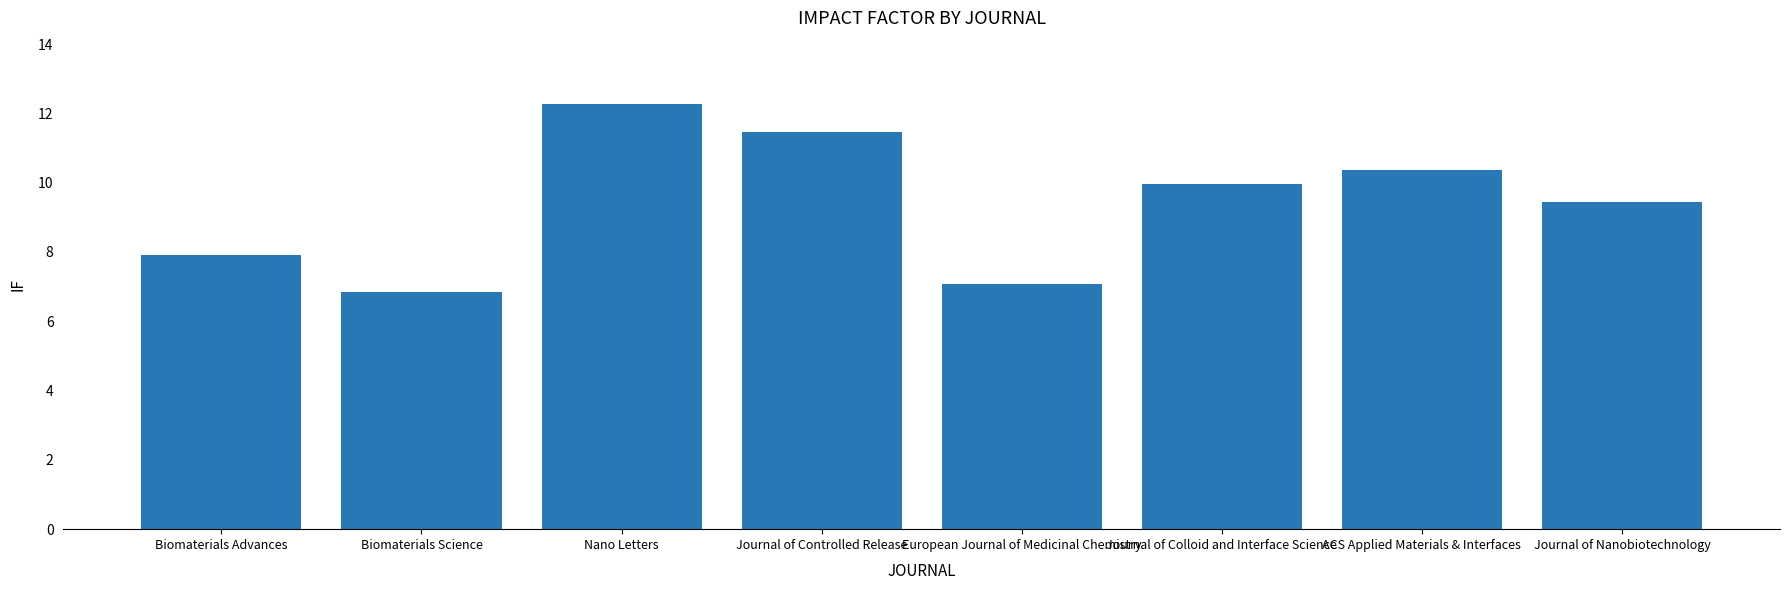

Is it true that the value at Biomaterials Advances is 5.2?

False